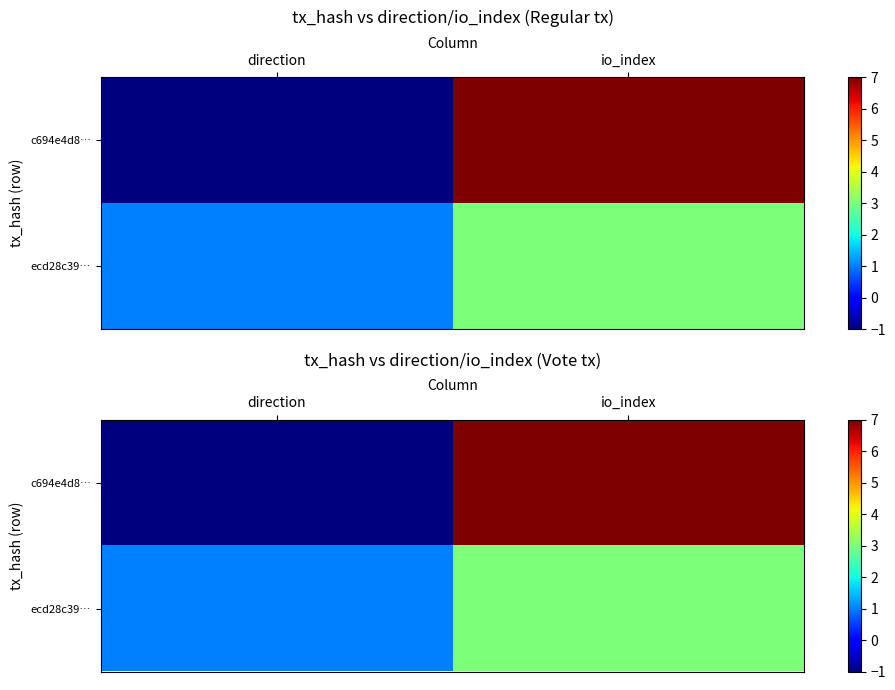

At how many categories does at least one series exceed 0?

2